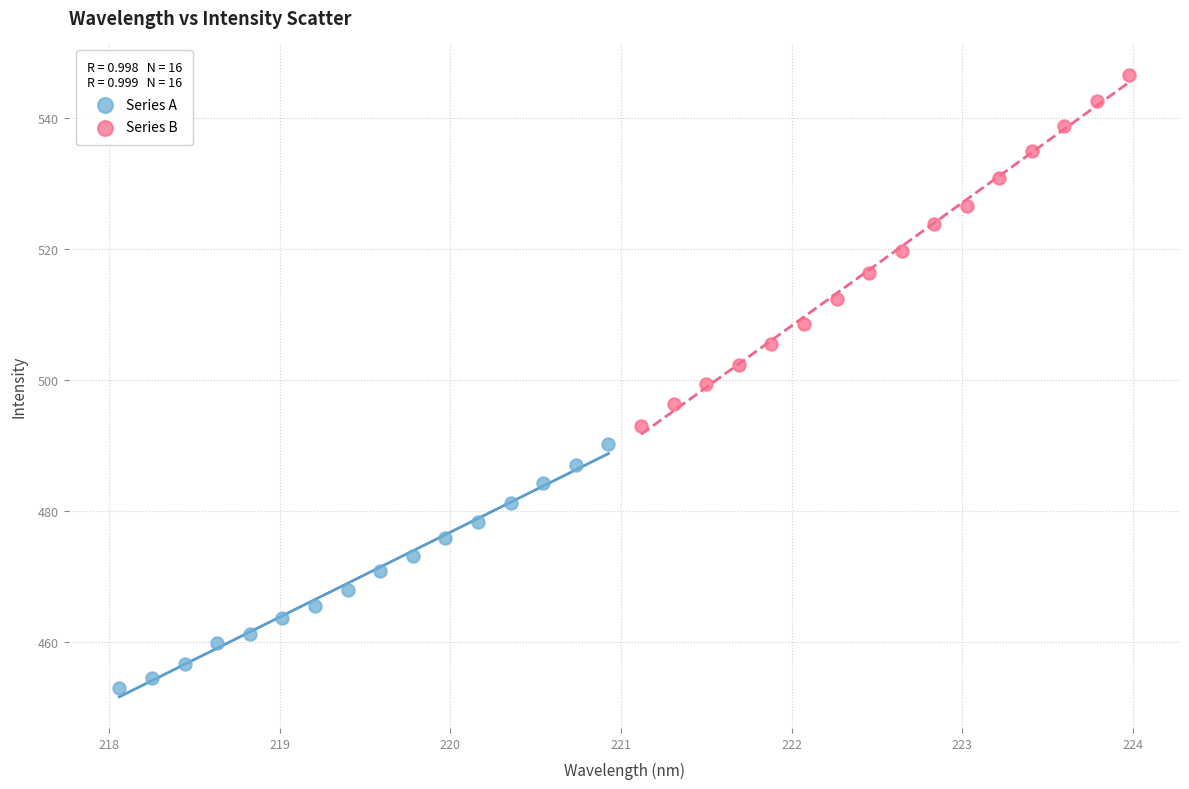

Which series contains the lowest Y value?

Series A